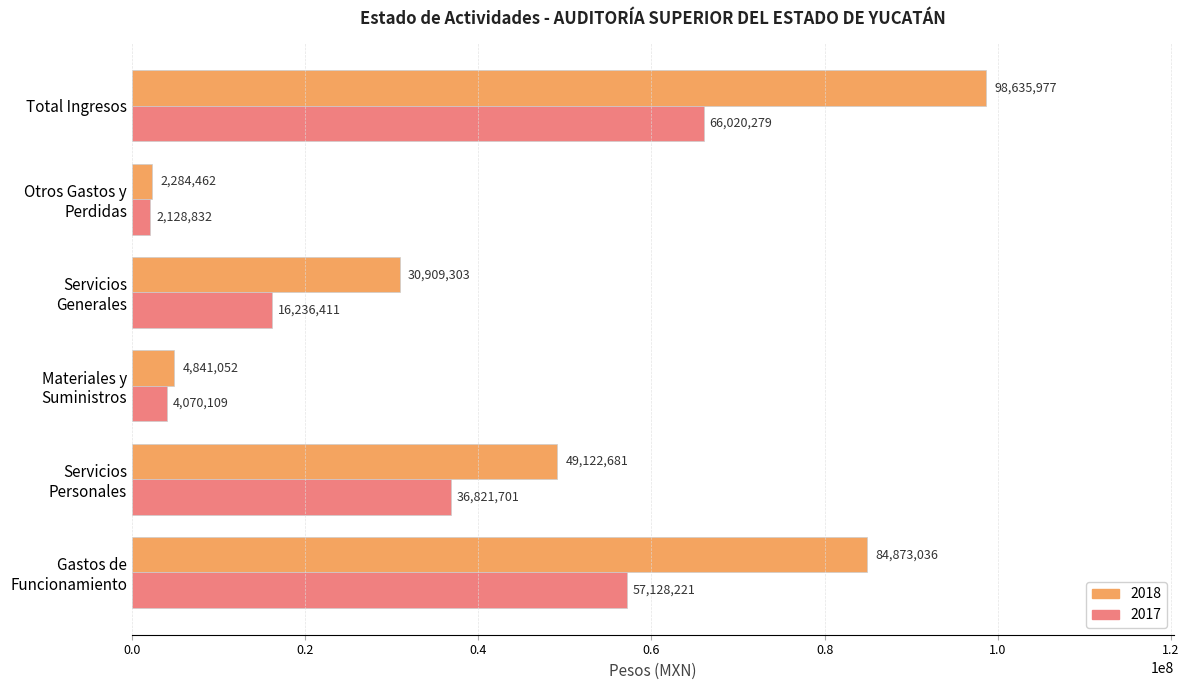

What are all the series names shown in the legend?

2018, 2017